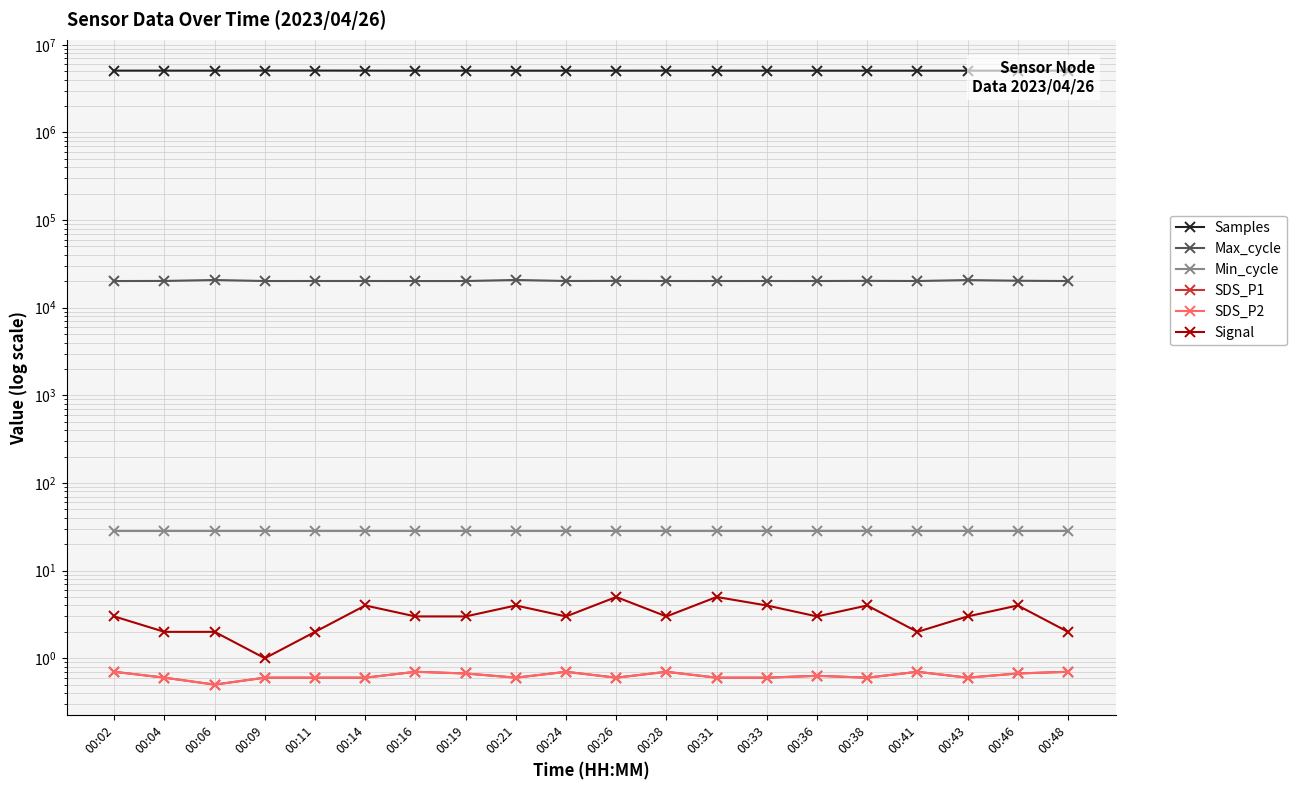

At which category is the sum across all series the highest?

00:11